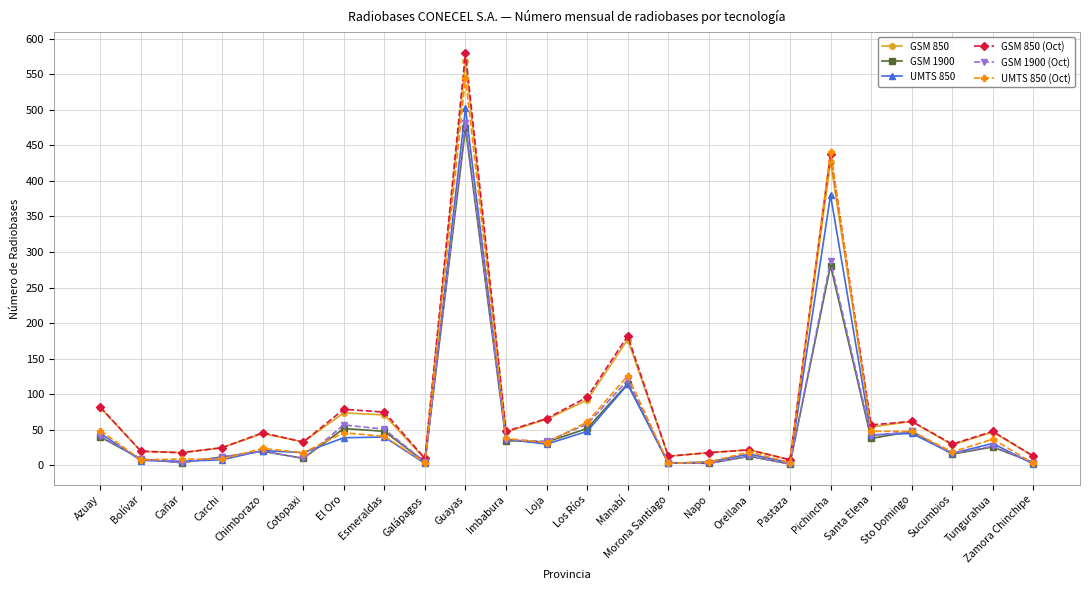

Is the value of GSM 1900 at Sucumbios greater than the value of GSM 1900 (Oct) at Tungurahua?

No